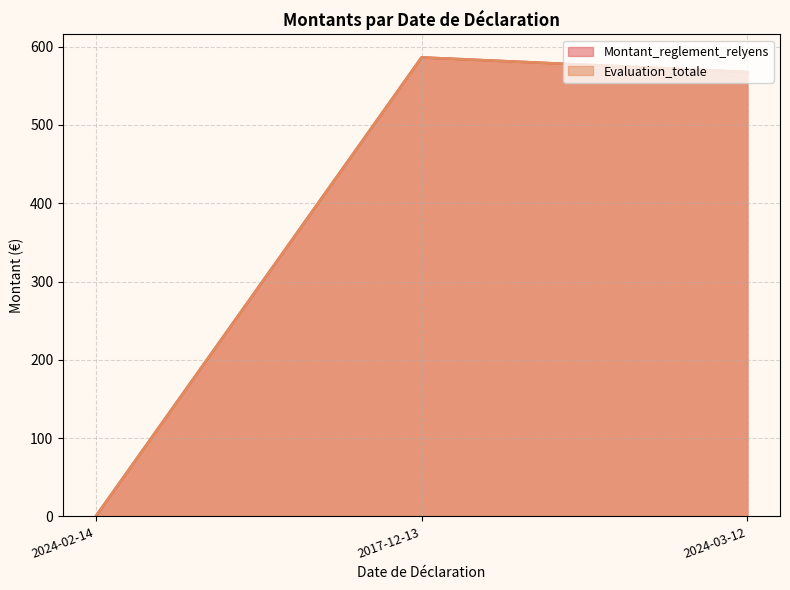

What are all the series names shown in the legend?

Montant_reglement_relyens, Evaluation_totale